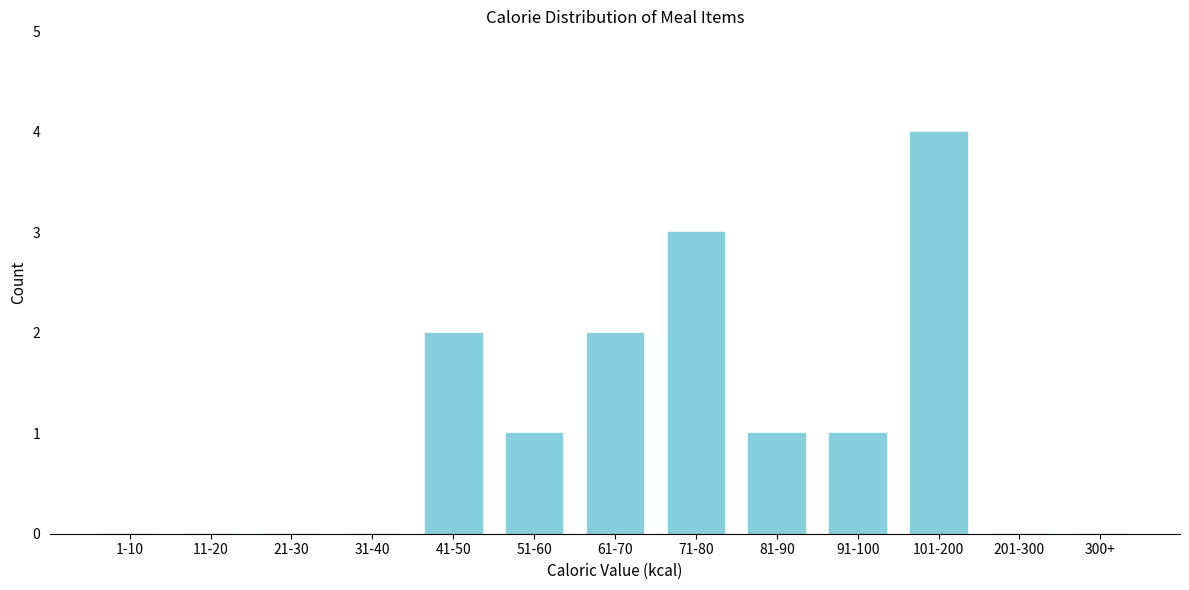

Reading right to left, list all the values displayed in this chart.

300+=0	201-300=0	101-200=4	91-100=1	81-90=1	71-80=3	61-70=2	51-60=1	41-50=2	31-40=0	21-30=0	11-20=0	1-10=0